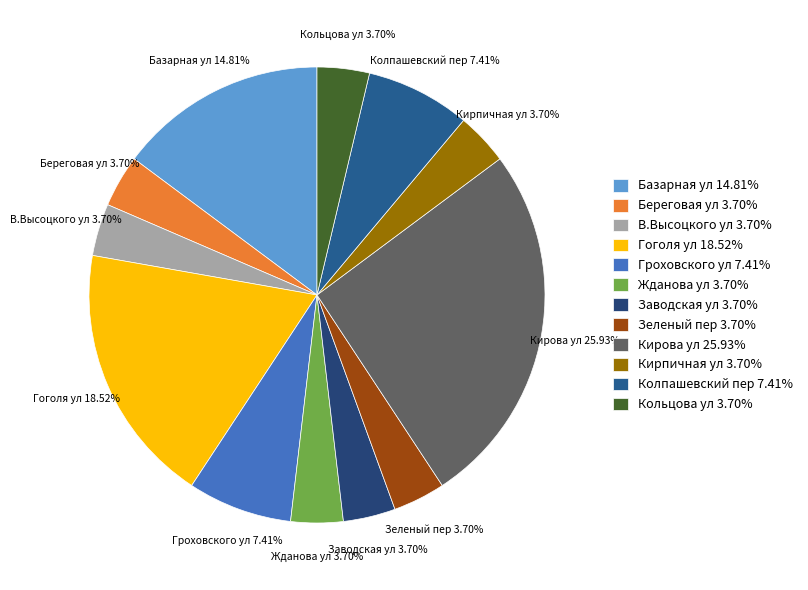

Is it true that Береговая ул is 11% of the pie?

False